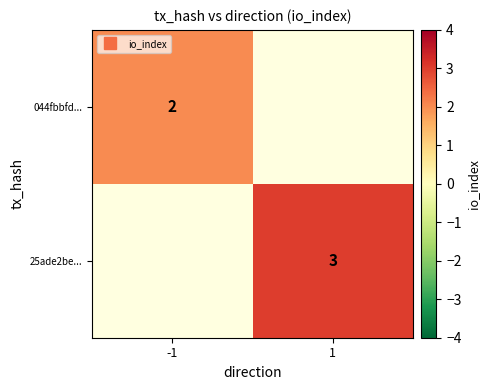

List the labels in order of 25ade2be... value, smallest first.

-1, 1